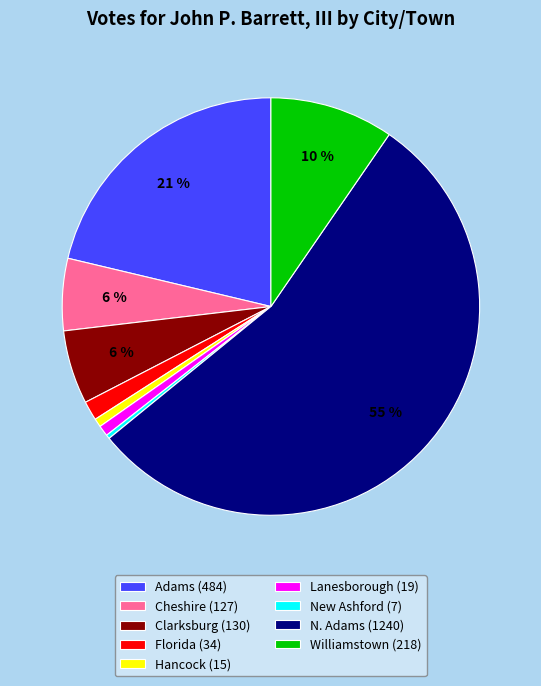

Does any single category account for the majority?

Yes